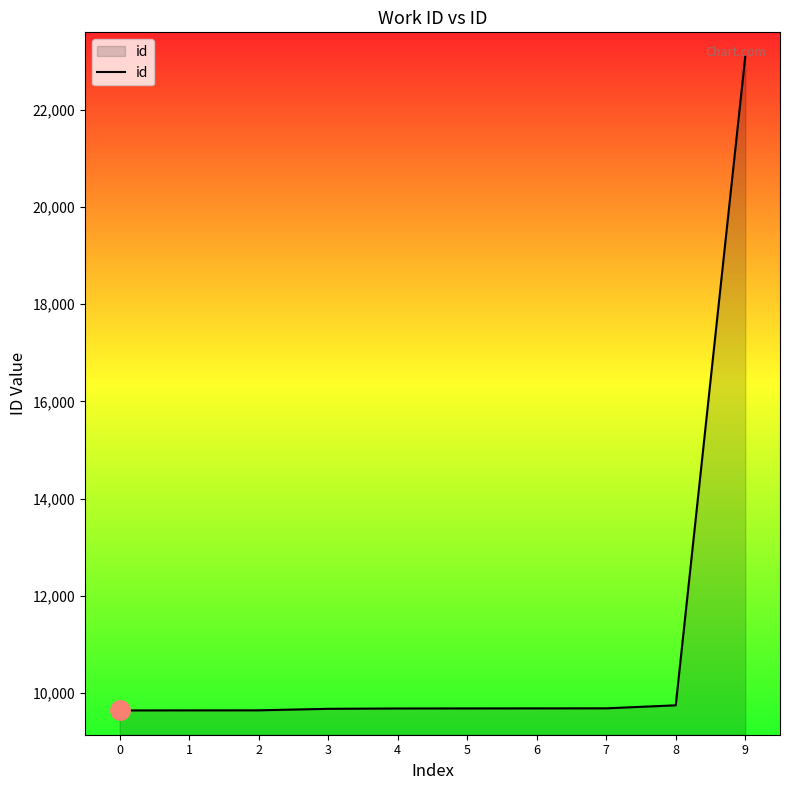

The value at 7 is 5287. True or false?

False